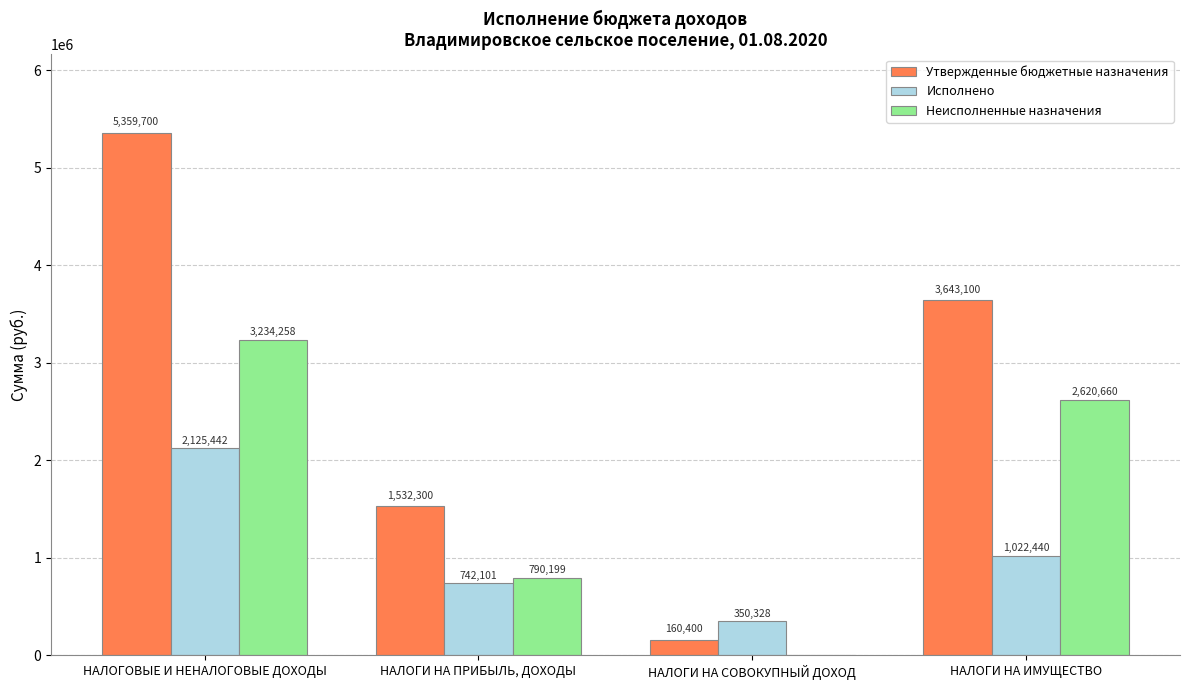

Are the bars grouped side by side (vs. stacked)?

Yes